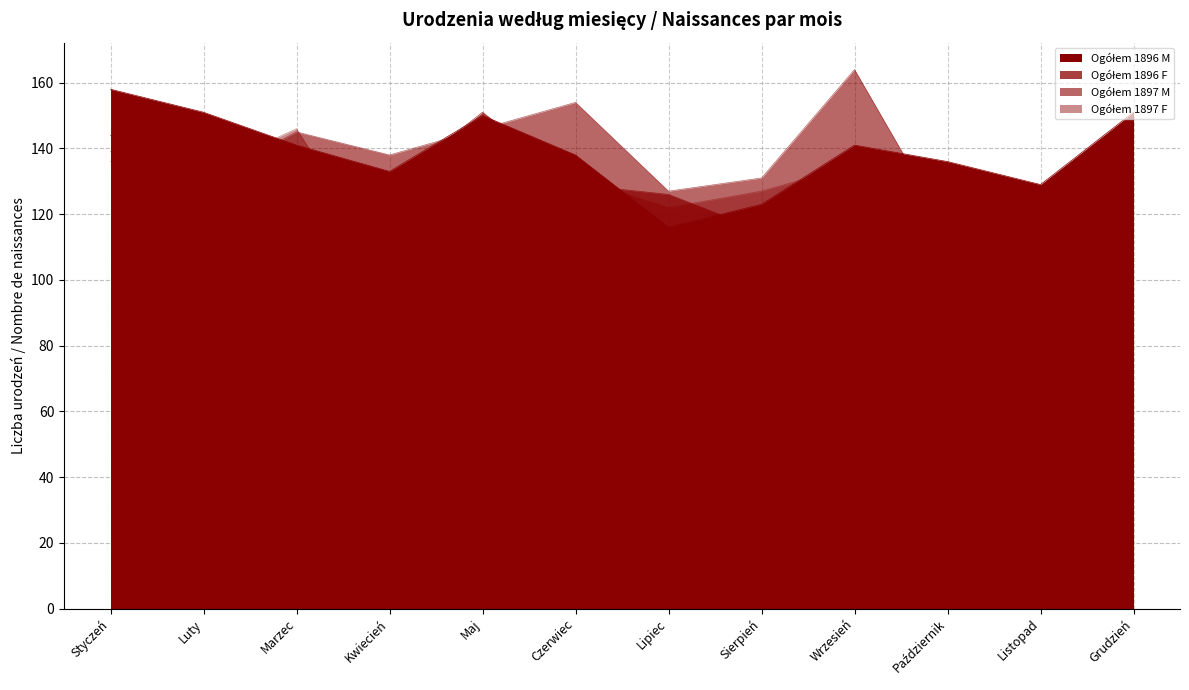

What is the label of the 9th point from the right?

Kwiecień